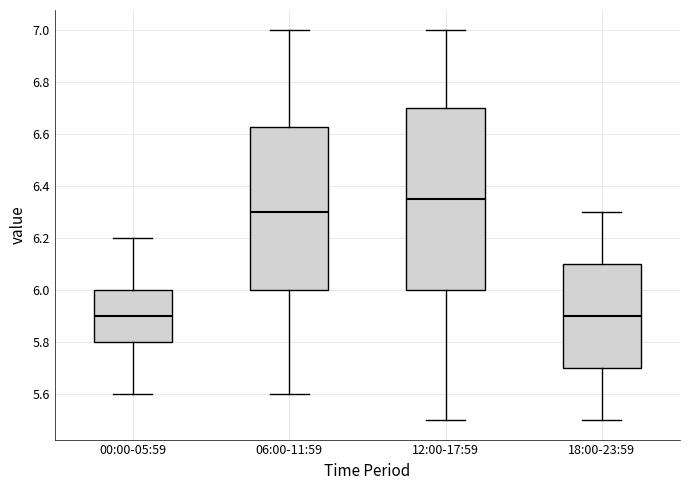

Where is the lower edge of the box for 06:00-11:59 on the y-axis? The values are not printed on the chart, so give them approximately, as read against the axis.

6.00